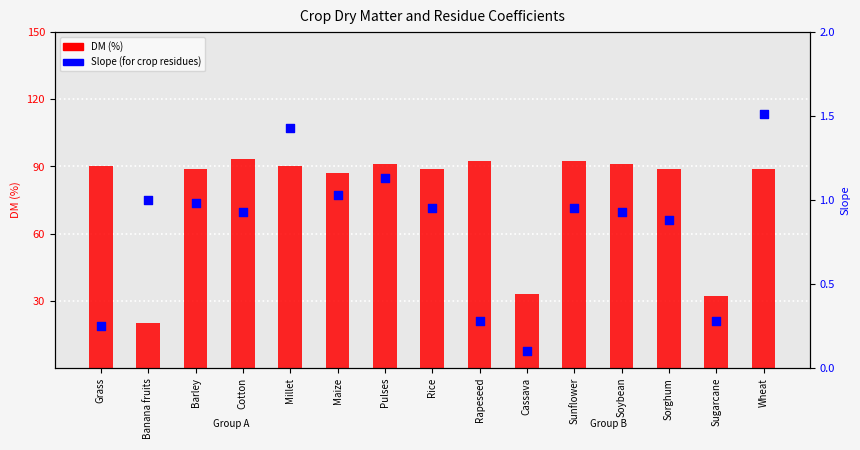

Which series reaches the maximum Y coordinate?

DM (%)